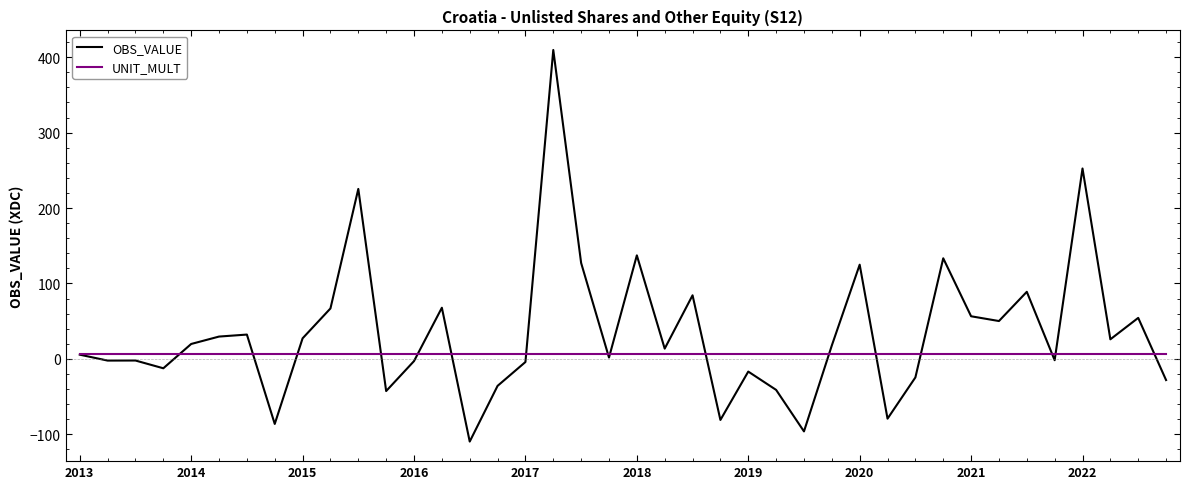

What is the maximum value for OBS_VALUE?

409.6